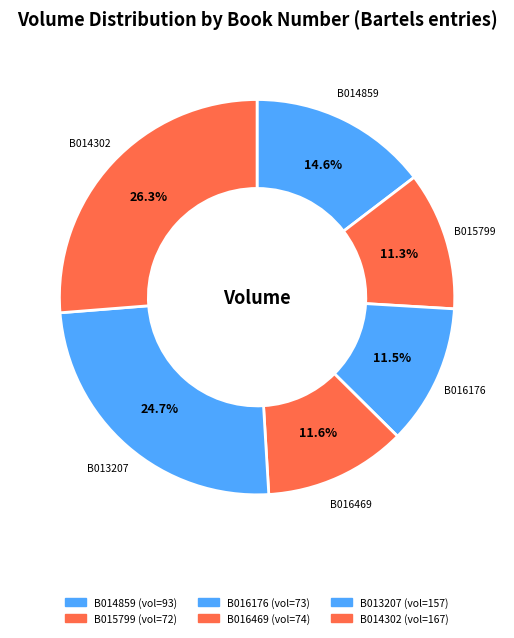

Does any single category account for the majority?

No